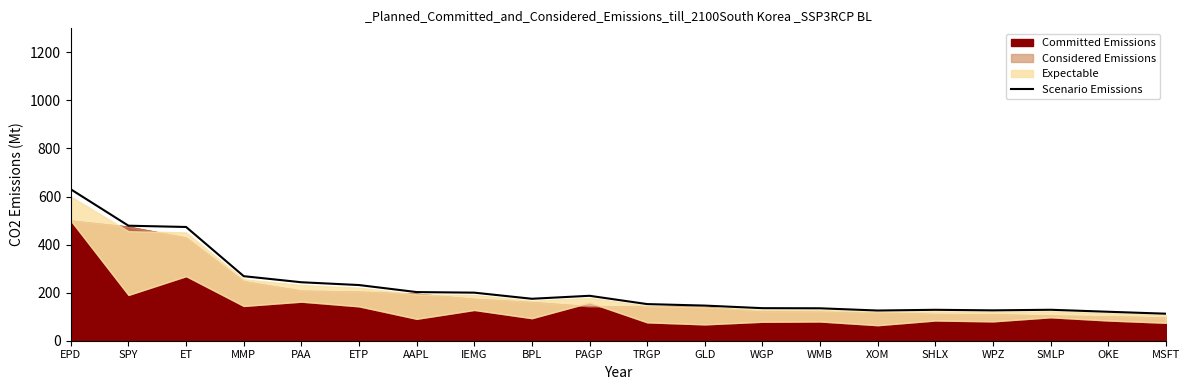

What is the greatest value displayed?

630.0